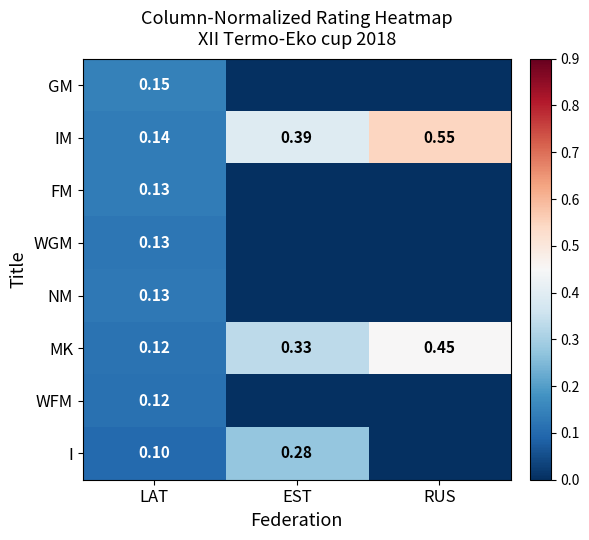

Which category has the highest value in the MK series?

RUS